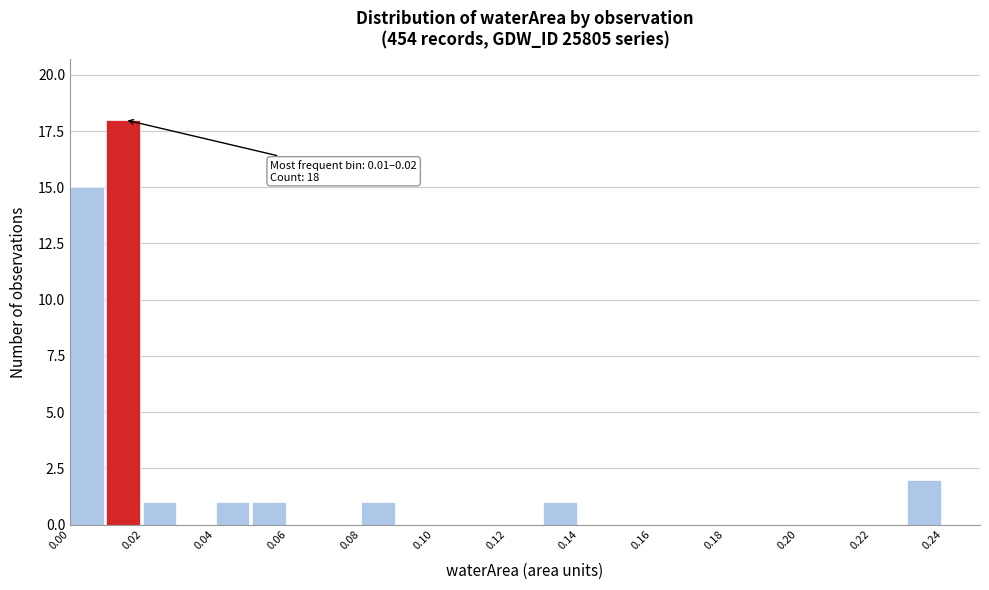

Which range on the x-axis has the tallest bar?

0.01 to 0.02